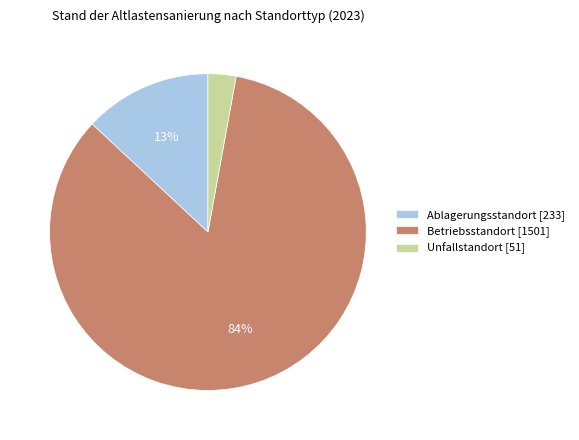

To the nearest percent, what is the average slice percentage?

33%